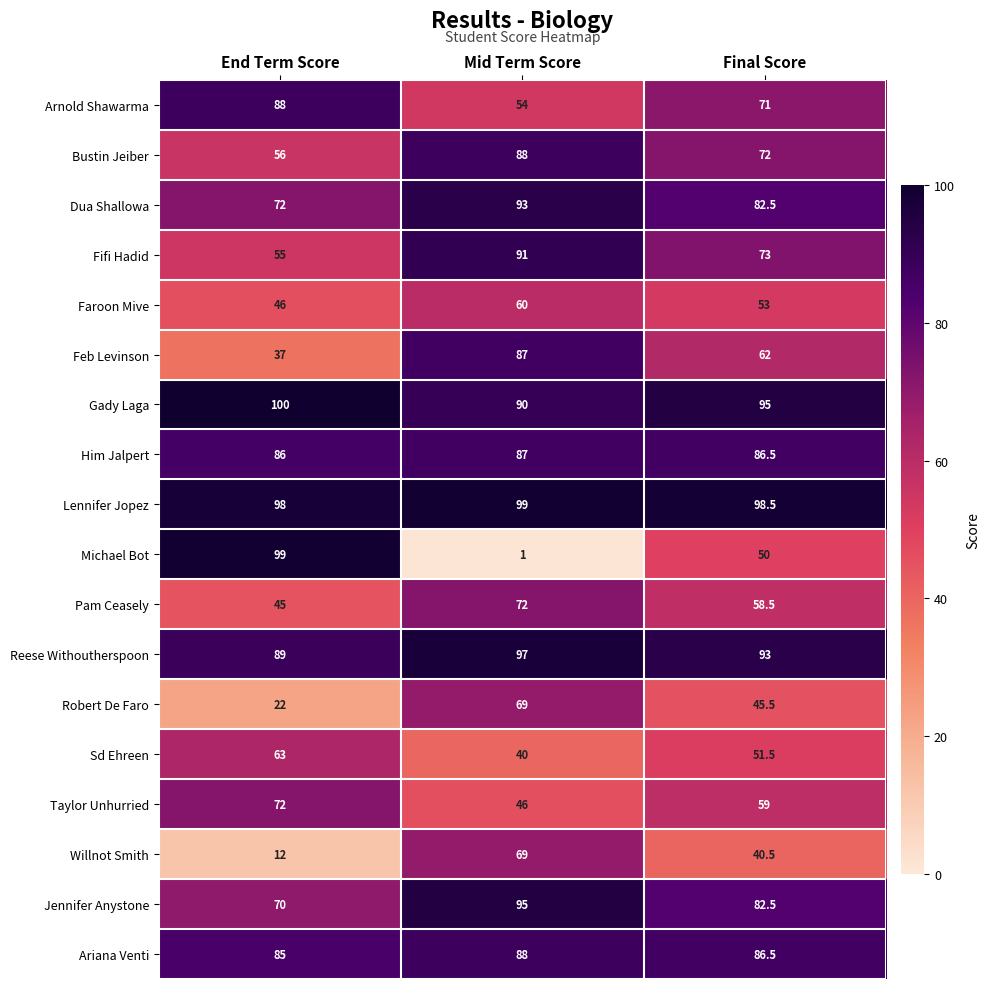

List the labels in order of Dua Shallowa value, smallest first.

End Term Score, Final Score, Mid Term Score